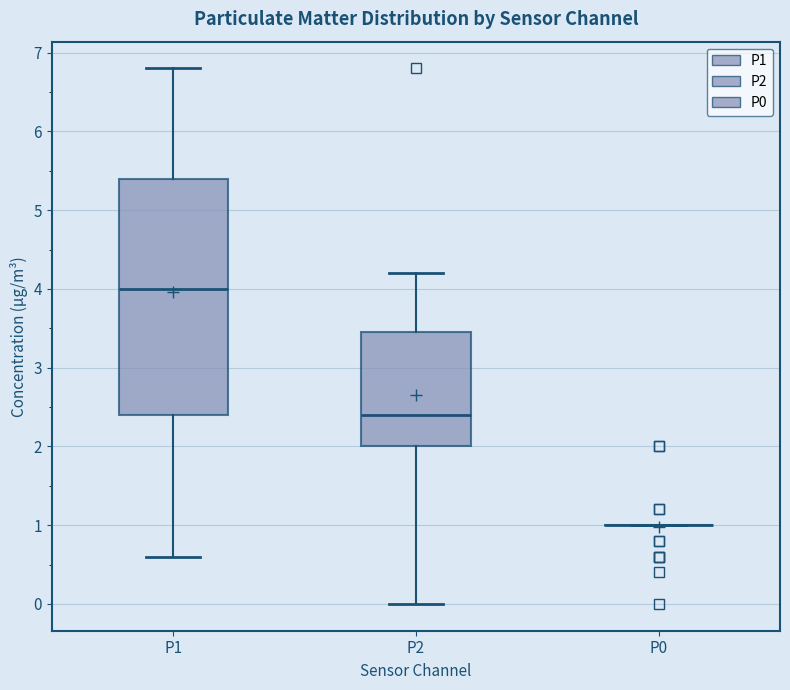

Reading left to right, transcribe this box plot: for each box, give where its median line is, the range the box spans, and where its two whiskers end, as read against the y-axis. The values are not printed on the chart, so give them approximately, as read against the axis.

P1: median 4.0, box 2.4 to 5.4, whiskers 0.6 to 6.8
P2: median 2.4, box 2.0 to 3.5, whiskers 0.0 to 4.2
P0: box collapsed to a line at 1.0, whiskers 1.0 to 1.0